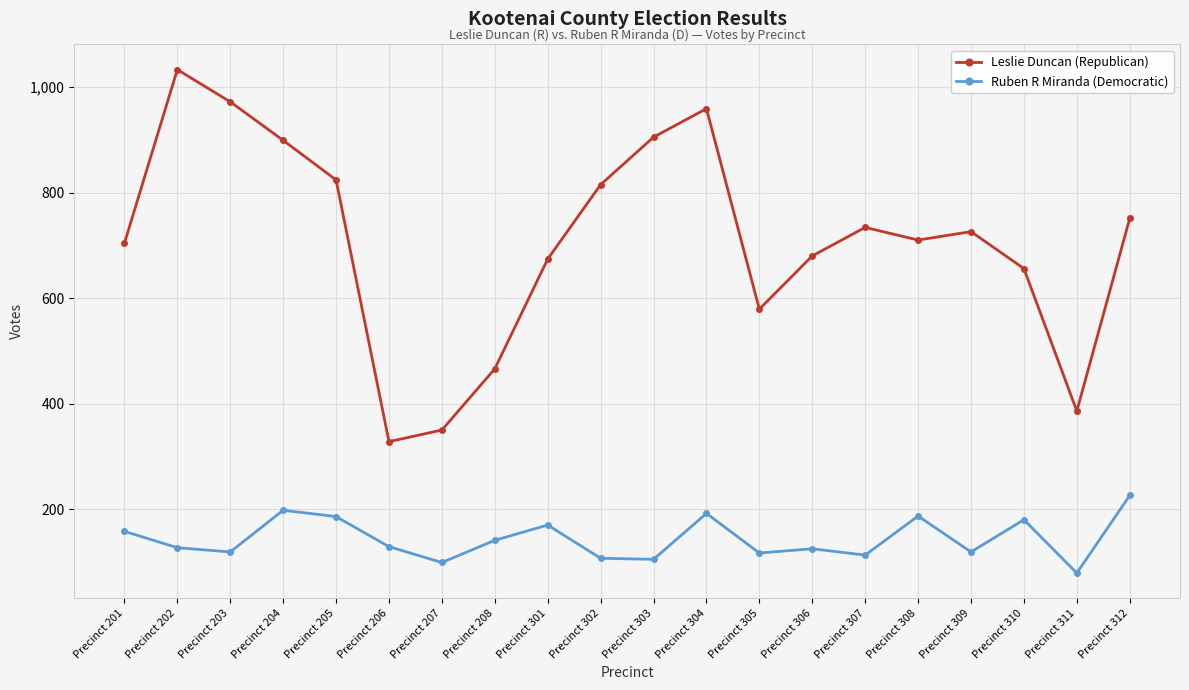

How many lines are shown in the chart?

2